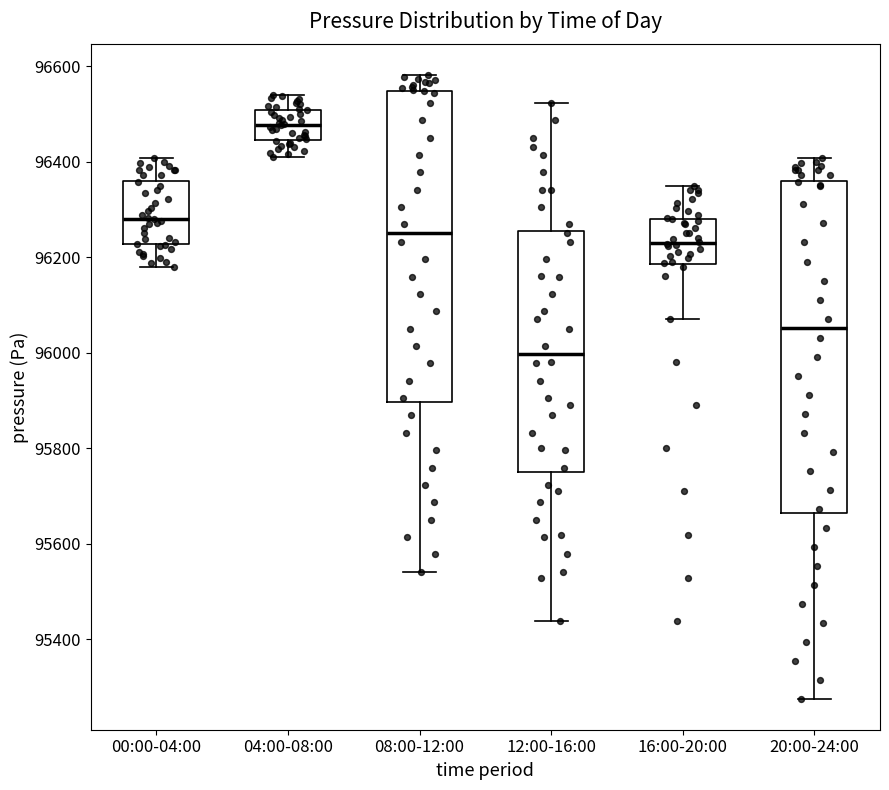

Which box has the lowest median line?

12:00-16:00